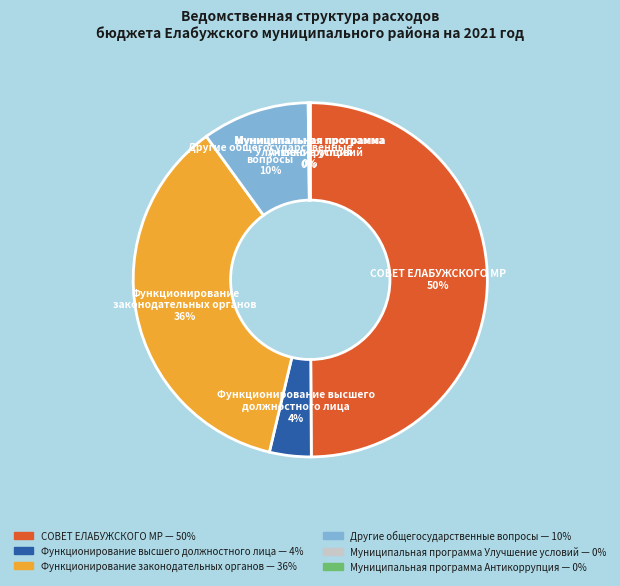

What is the largest slice in the pie chart?

СОВЕТ ЕЛАБУЖСКОГО МР